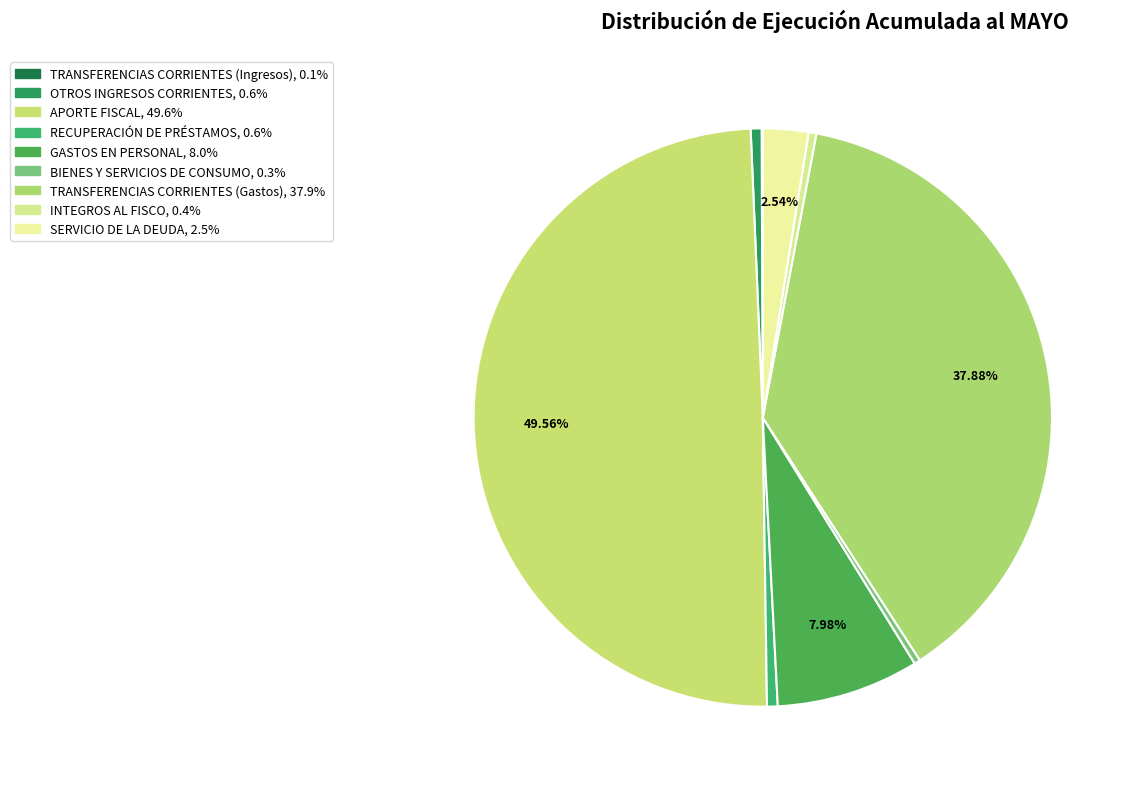

Rank the categories by value from highest to lowest.

APORTE FISCAL, TRANSFERENCIAS CORRIENTES (Gastos), GASTOS EN PERSONAL, SERVICIO DE LA DEUDA, OTROS INGRESOS CORRIENTES, RECUPERACIÓN DE PRÉSTAMOS, INTEGROS AL FISCO, BIENES Y SERVICIOS DE CONSUMO, TRANSFERENCIAS CORRIENTES (Ingresos)